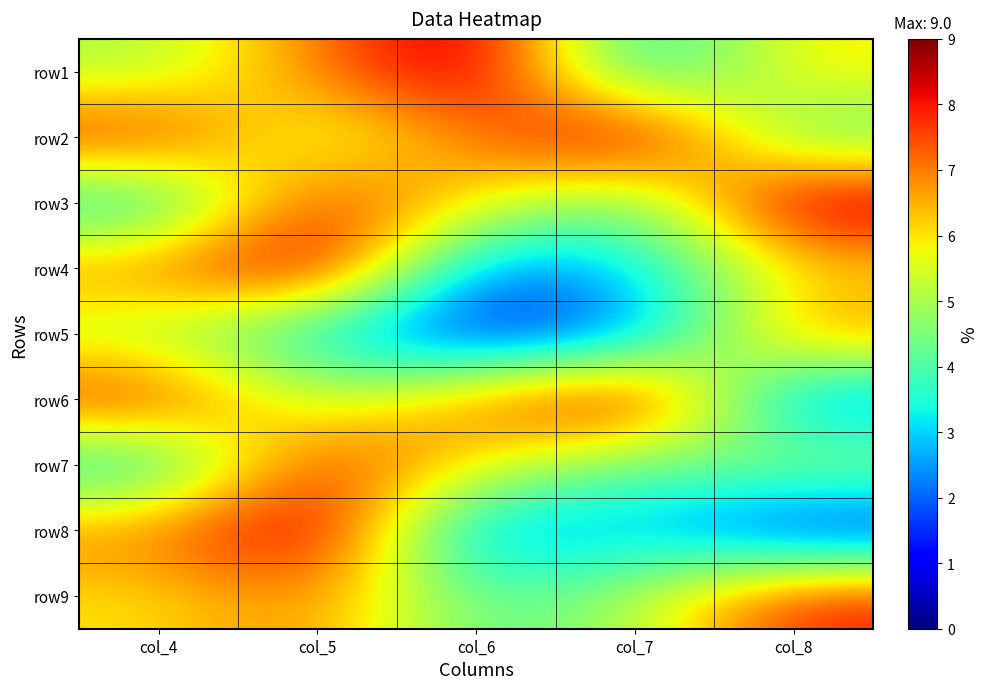

Reading right to left, list all the values displayed in this chart.

row1: col_8=6	col_7=3	col_6=9	col_5=7	col_4=5
row2: col_8=4	col_7=9	col_6=7	col_5=5	col_4=8
row3: col_8=9	col_7=4	col_6=6	col_5=8	col_4=3
row4: col_8=6	col_7=3	col_6=2	col_5=9	col_4=7
row5: col_8=7	col_7=2	col_6=1	col_5=3	col_4=5
row6: col_8=2	col_7=9	col_6=7	col_5=5	col_4=8
row7: col_8=5	col_7=4	col_6=6	col_5=8	col_4=3
row8: col_8=1	col_7=3	col_6=2	col_5=9	col_4=7
row9: col_8=8	col_7=5	col_6=4	col_5=7	col_4=6